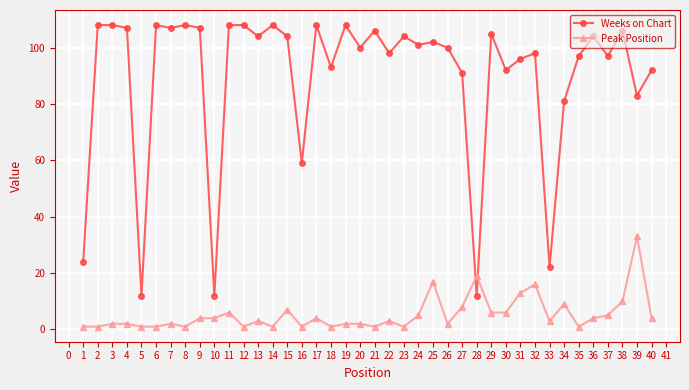

What is the sum of all Peak Position values?

213